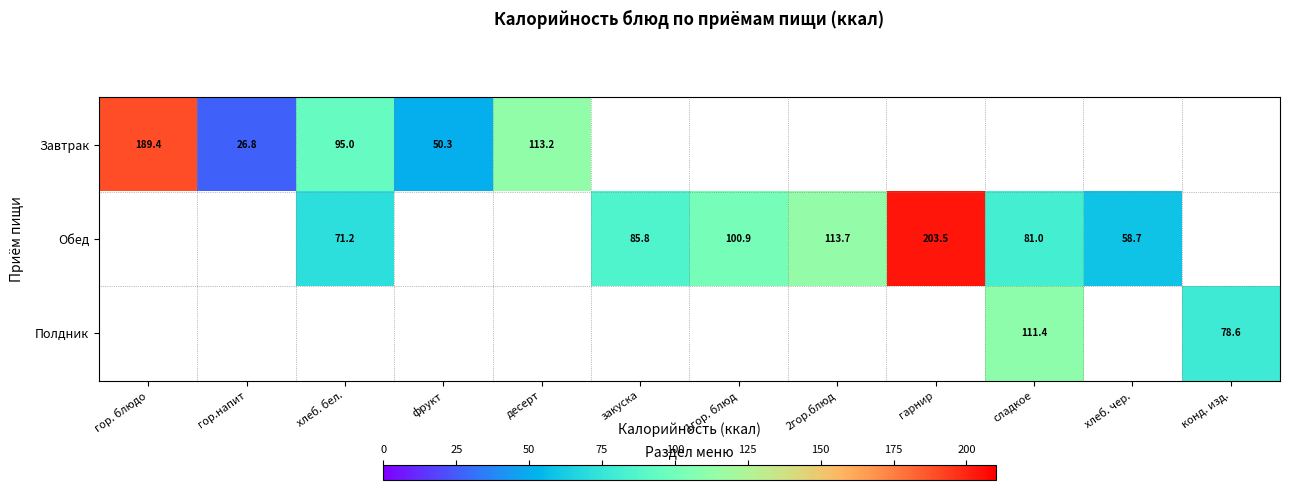

The Обед series shows 313.4 at гарнир. True or false?

False